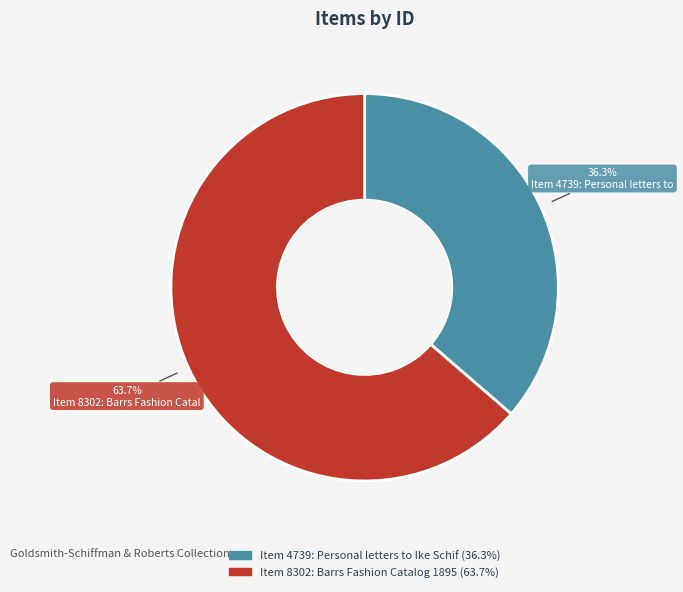

To the nearest percent, what is the difference between the largest and smallest slice percentages?

27%